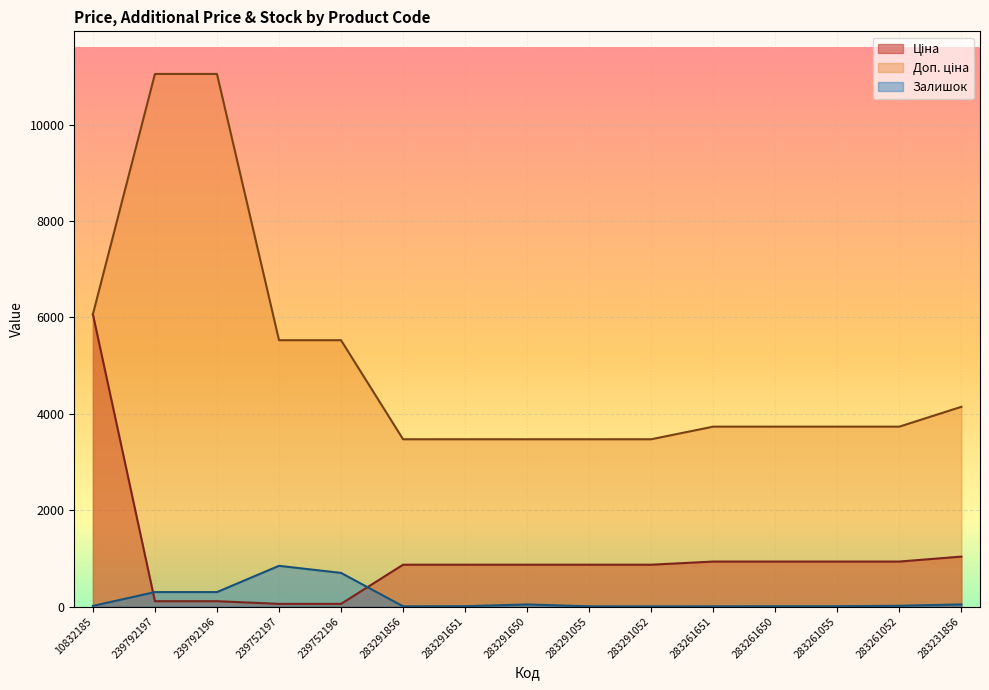

At which label does Ціна first exceed 868?

10832185